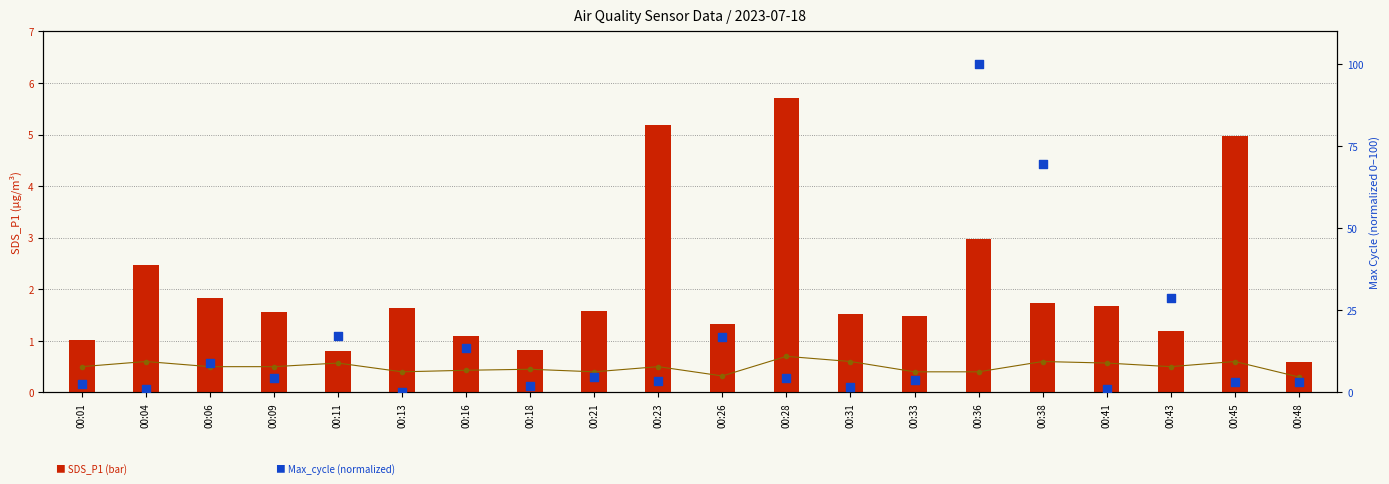

Which series has the largest total across all categories?

Max_cycle (norm.)